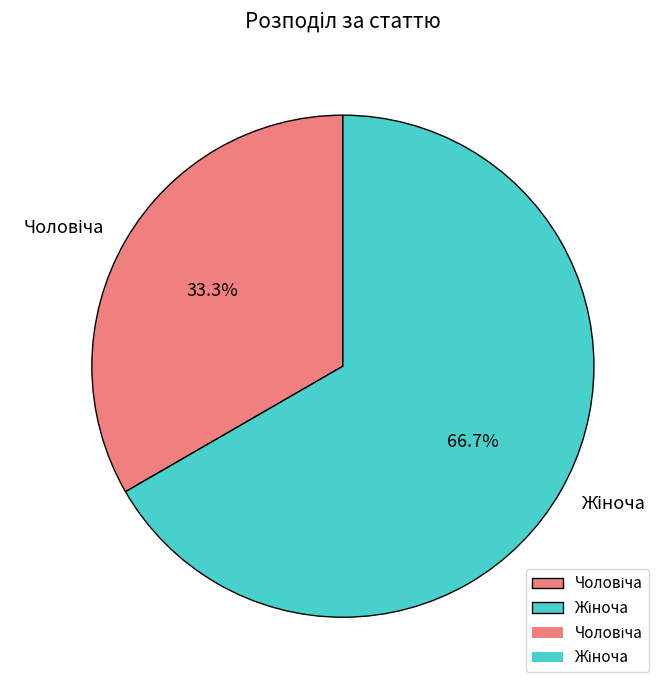

Is there a majority slice in this chart?

Yes